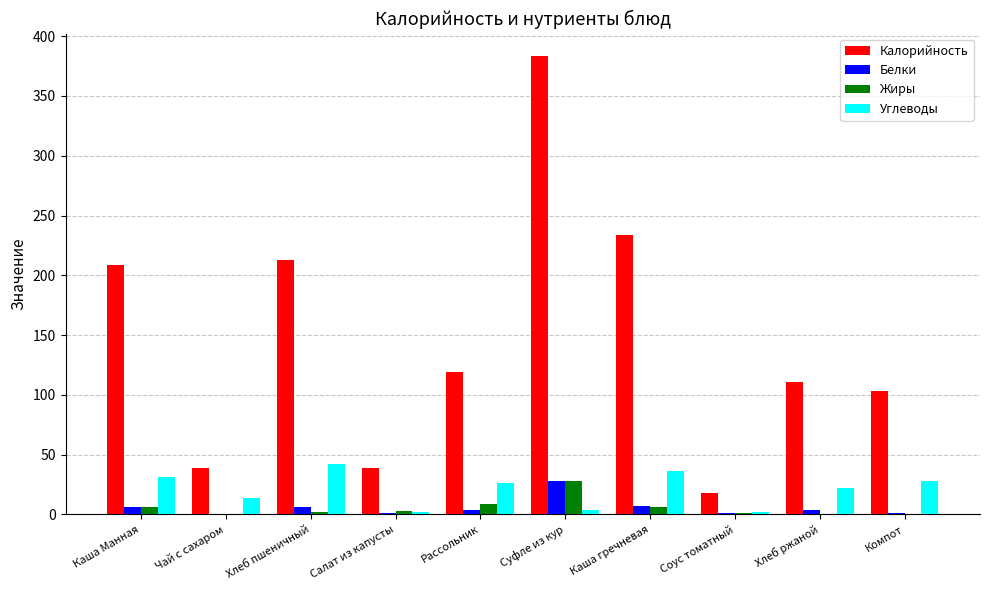

Are the bars grouped side by side (vs. stacked)?

Yes